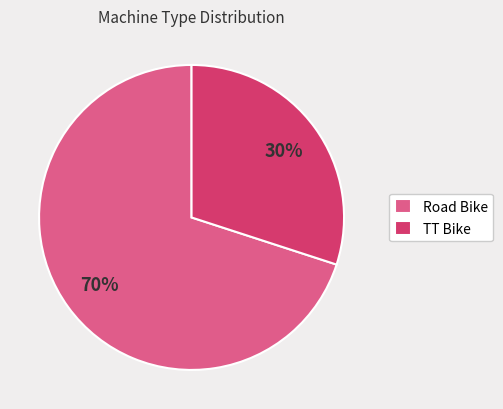

What percentage is the TT Bike slice, to the nearest percent?

30%